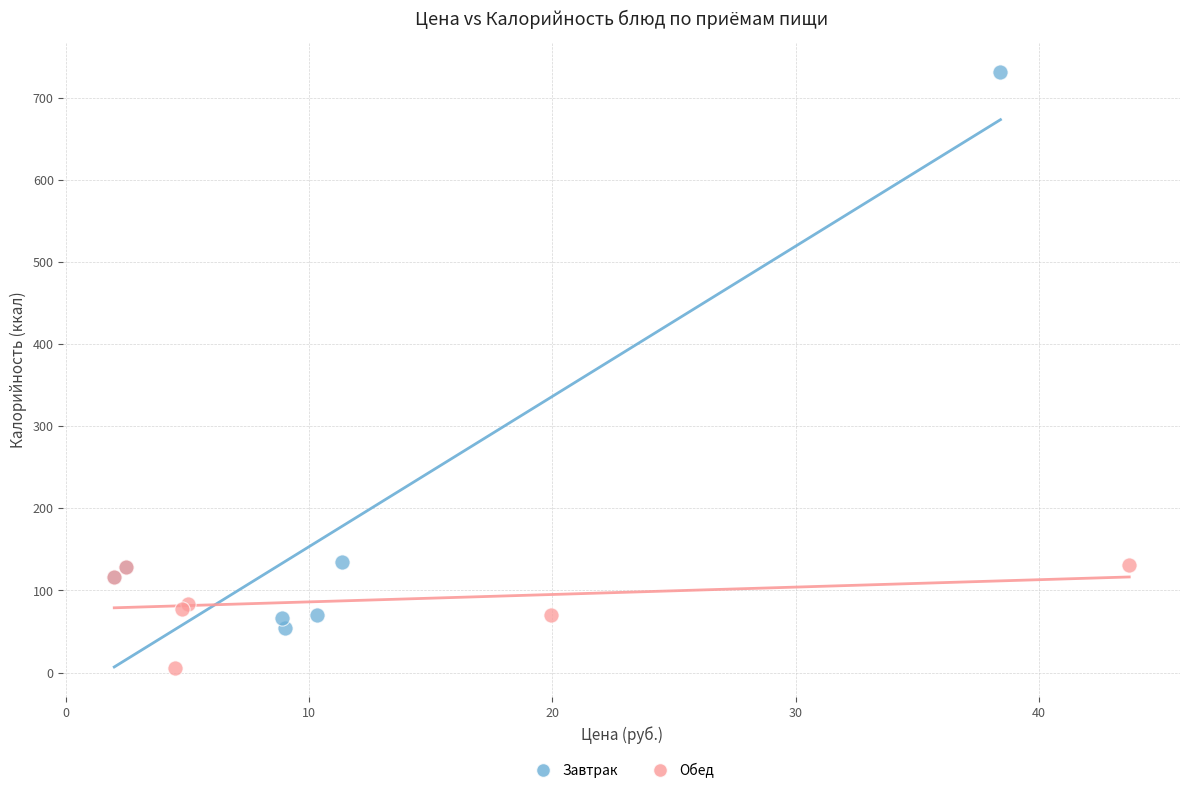

Which series contains the highest Y value?

Завтрак